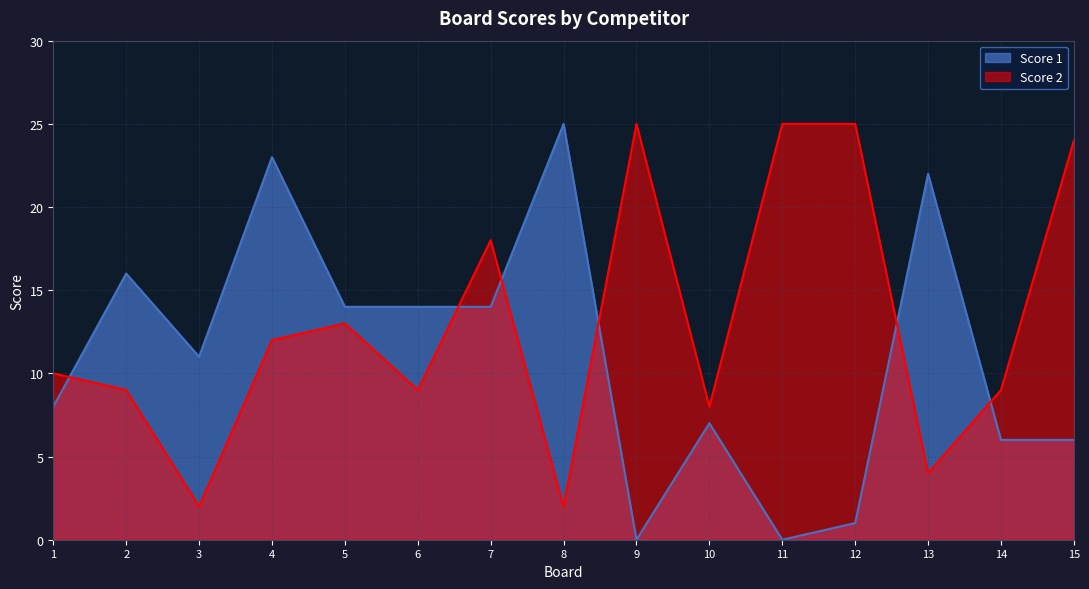

Reading left to right, transcribe all the data shown in this chart.

Score 1: 1=8	2=16	3=11	4=23	5=14	6=14	7=14	8=25	9=0	10=7	11=0	12=1	13=22	14=6	15=6
Score 2: 1=10	2=9	3=2	4=12	5=13	6=9	7=18	8=2	9=25	10=8	11=25	12=25	13=4	14=9	15=24